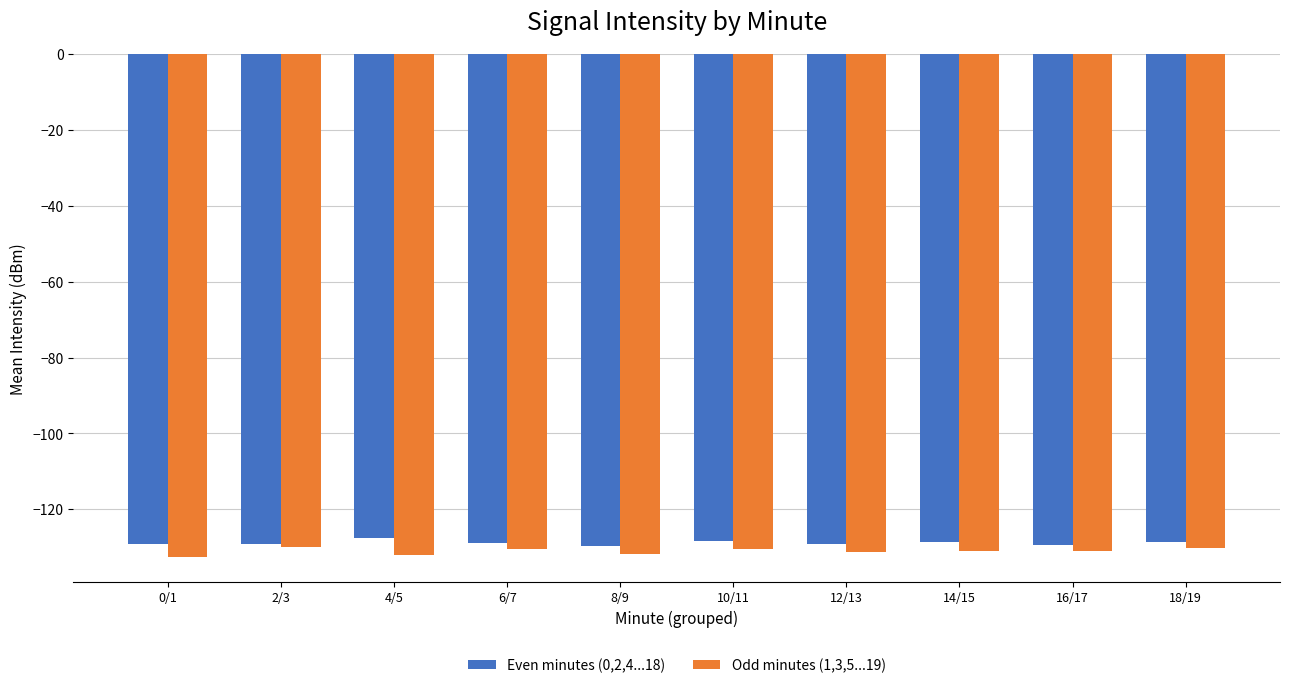

What is the greatest value displayed?

-127.5